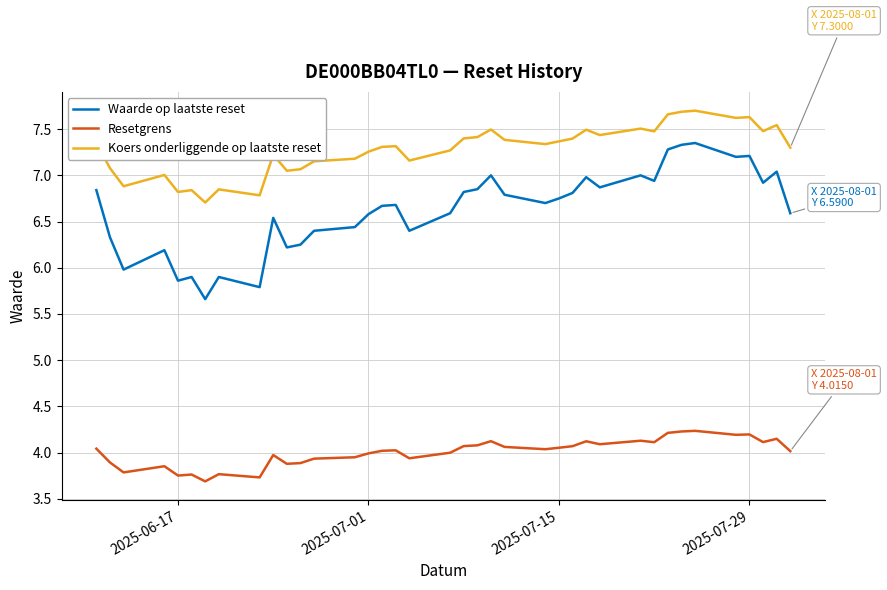

Rank the series by their average value, from highest to lowest.

Koers onderliggende op laatste reset, Waarde op laatste reset, Resetgrens